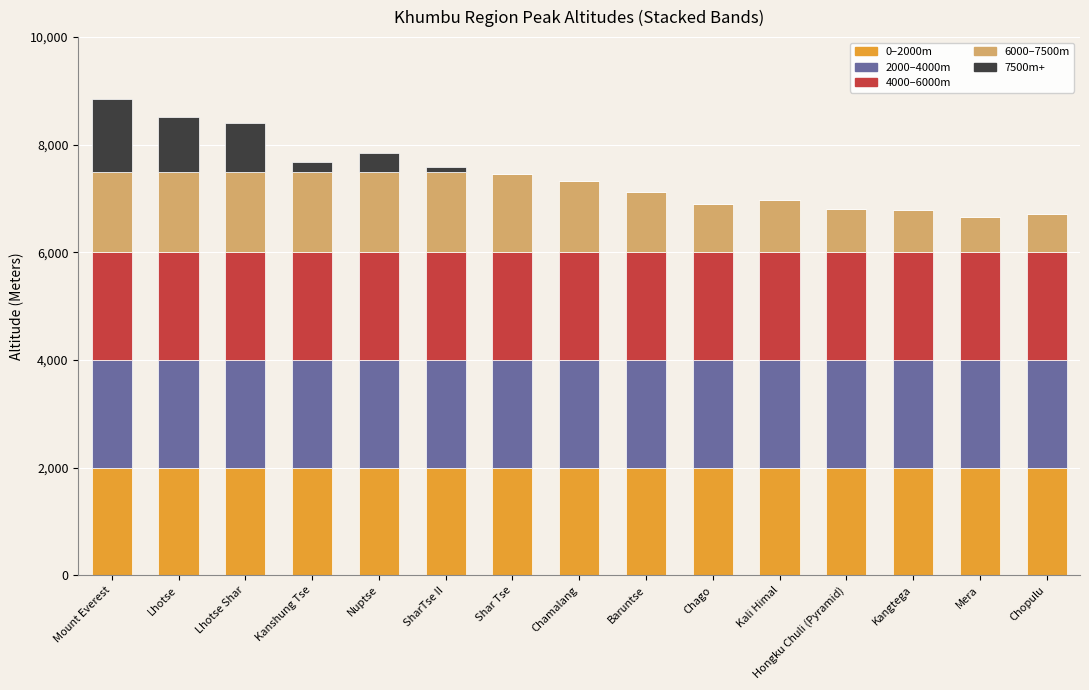

The 0–2000m series shows 2000 at Shar Tse. True or false?

True